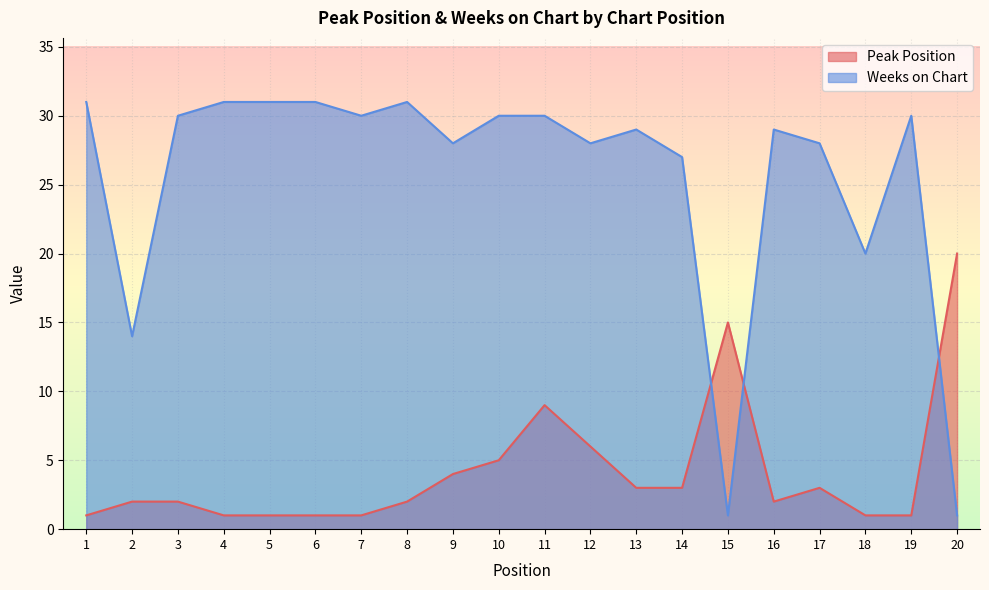

List the series in order of their overall mean, lowest first.

Peak Position, Weeks on Chart